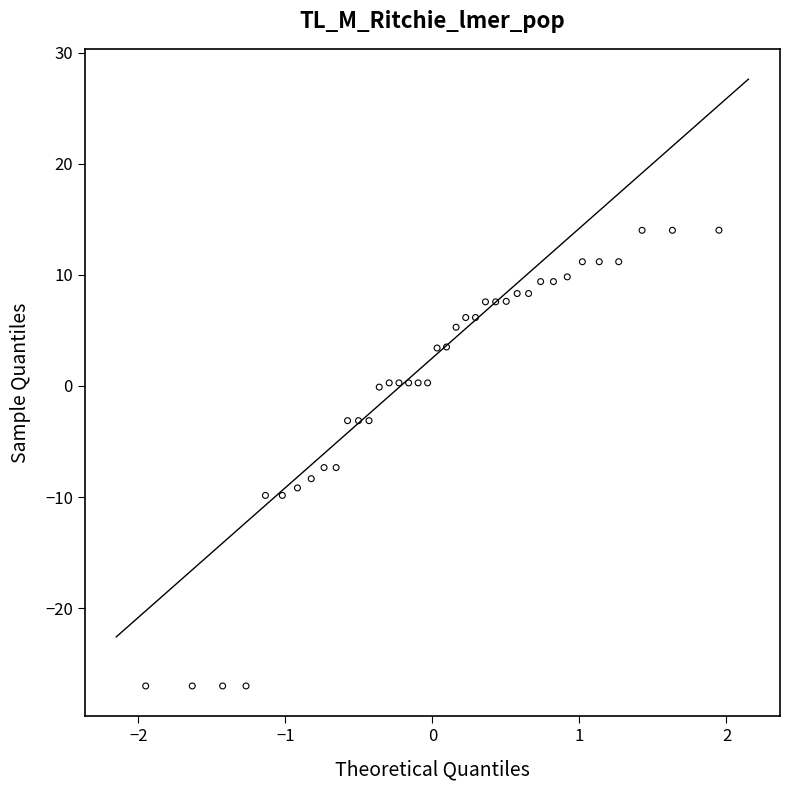

What is the range of X values (max minus min)?

3.9